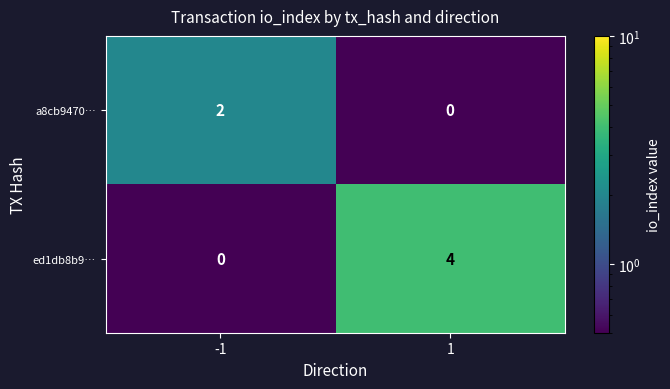

Rank the series at 1 from lowest to highest value.

a8cb9470…, ed1db8b9…